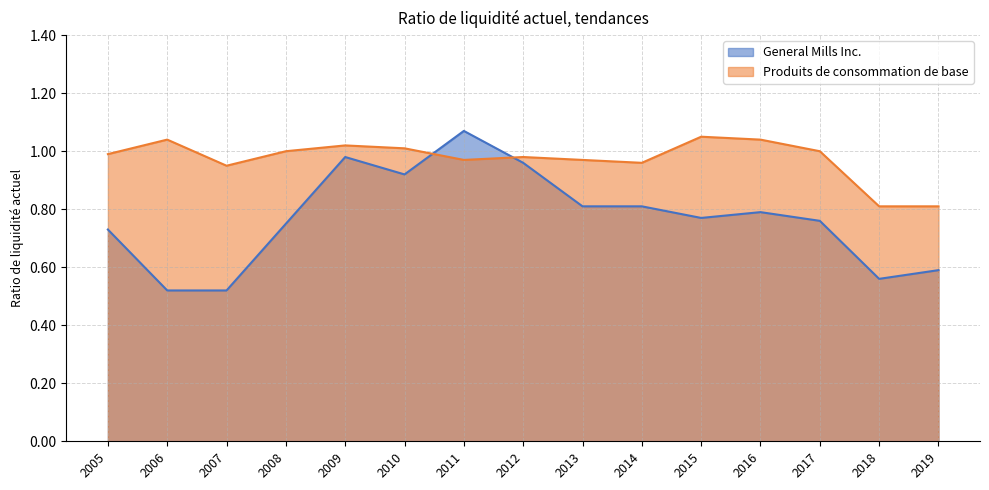

Between 2009 and 2015, which is larger?

2009